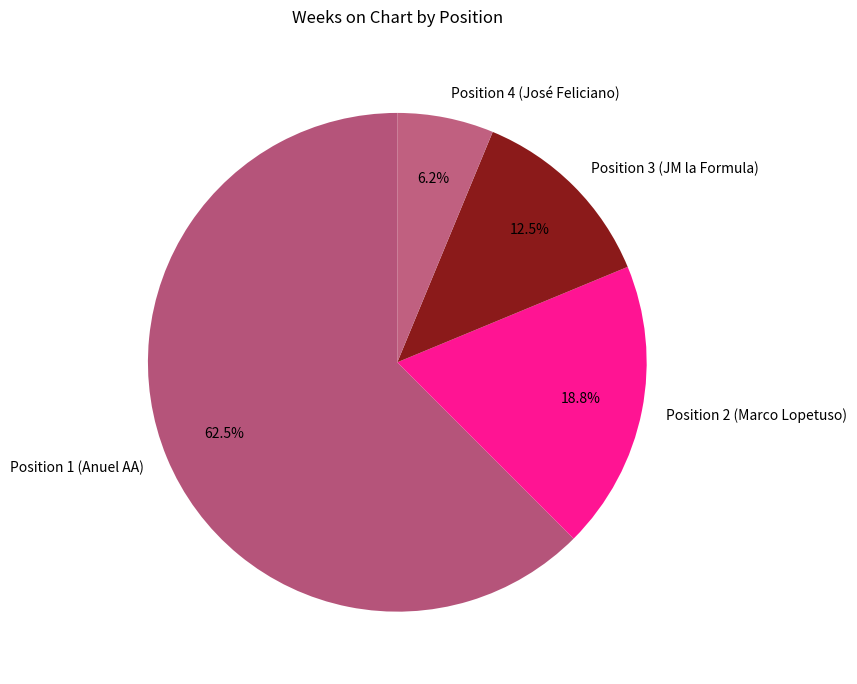

What is the majority slice?

Position 1 (Anuel AA)